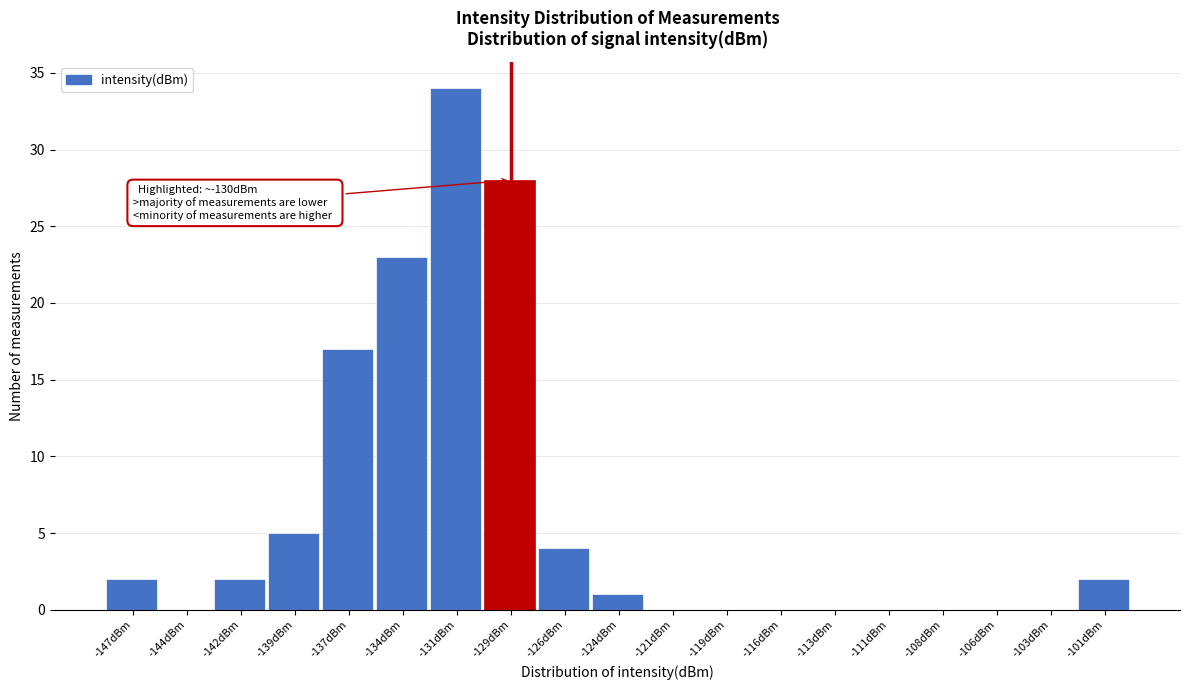

Reading left to right, transcribe all the data shown in this chart.

-147dBm=2	-144dBm=0	-142dBm=2	-139dBm=5	-137dBm=17	-134dBm=23	-131dBm=34	-129dBm=28	-126dBm=4	-124dBm=1	-121dBm=0	-119dBm=0	-116dBm=0	-113dBm=0	-111dBm=0	-108dBm=0	-106dBm=0	-103dBm=0	-101dBm=2